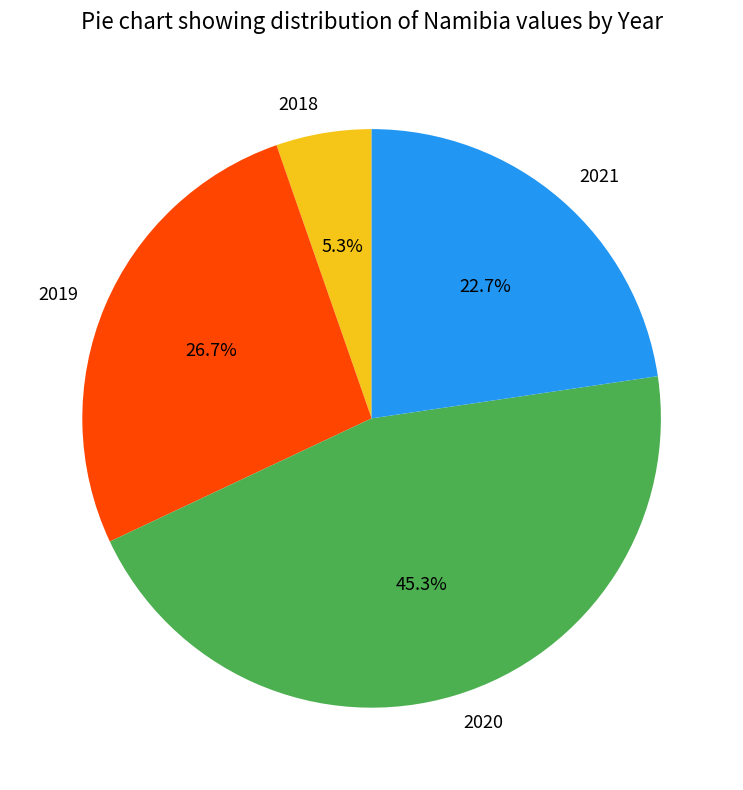

Does any single category account for the majority?

No